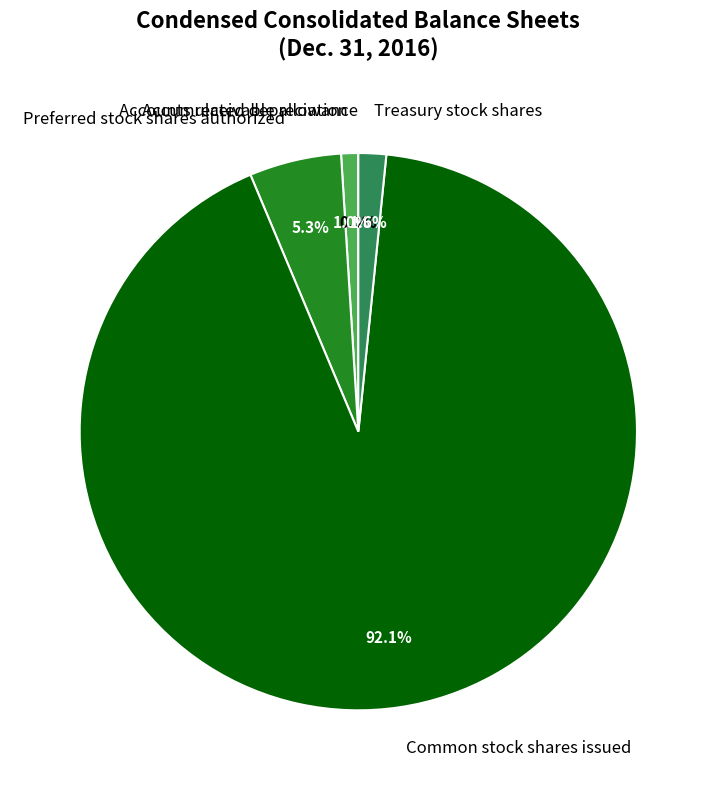

How much of the chart is everything except Treasury stock shares?

98.4%